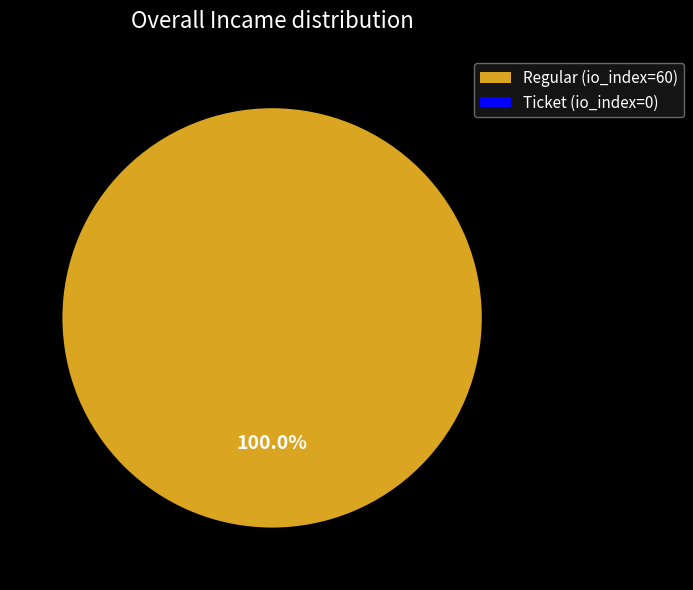

To the nearest percent, what is the difference between the Regular (io_index=60) and Ticket (io_index=0) slice percentages?

100%